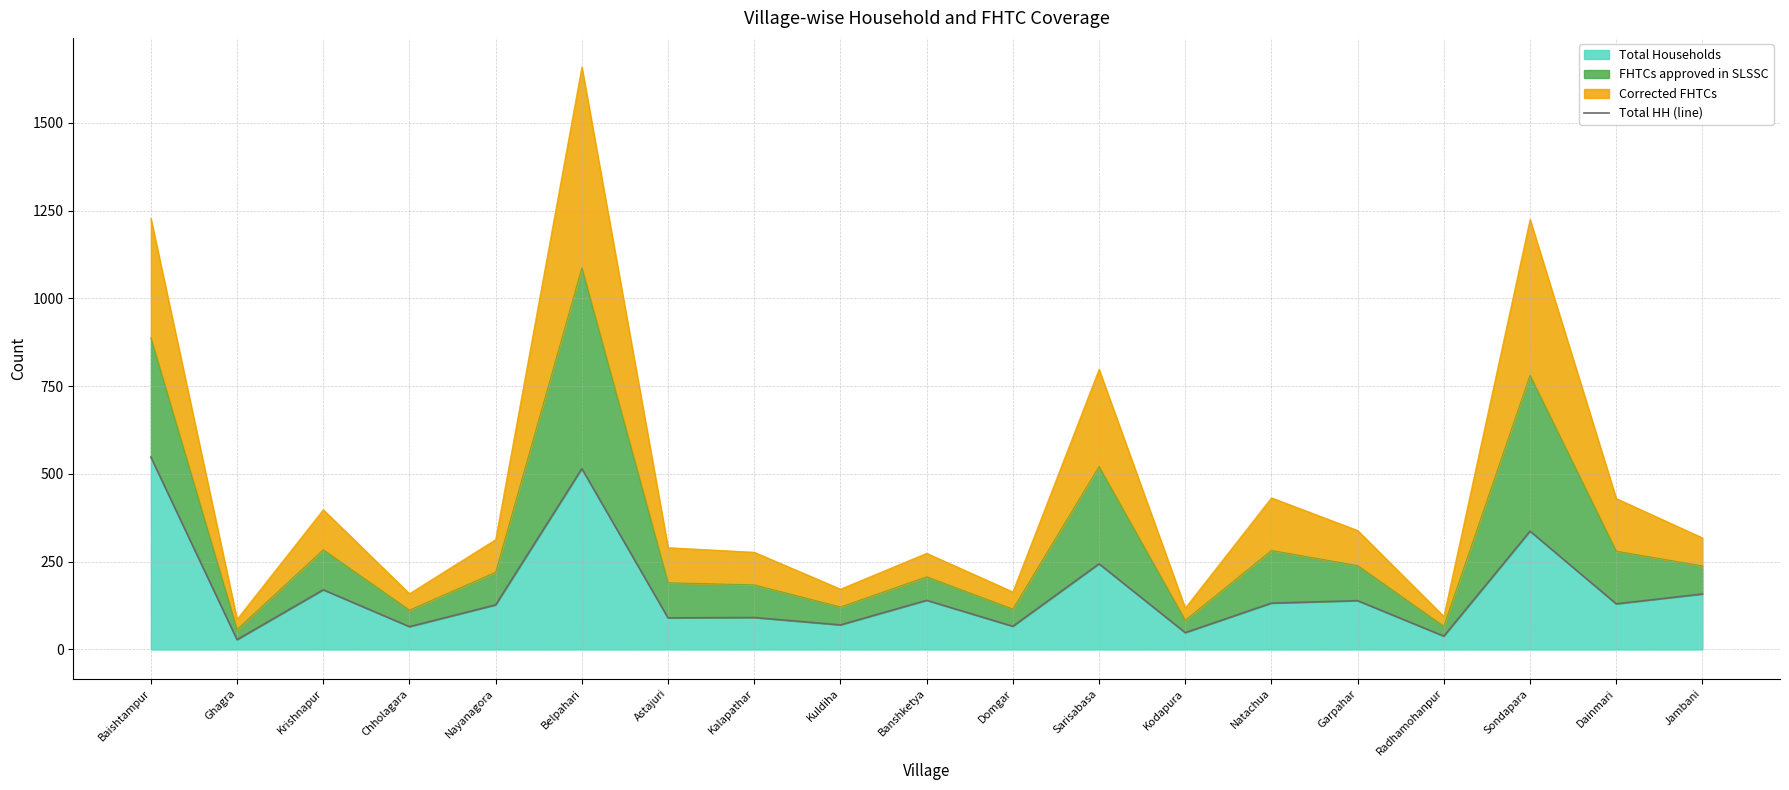

Reading left to right, what are all the values shown in this chart?

Baishtampur=548	Ghagra=28	Krishnapur=170	Chholagara=65	Nayanagora=127	Belpahari=515	Astajuri=90	Kalapathar=91	Kuldiha=70	Banshketya=140	Domgar=66	Sarisabasa=244	Kodapura=48	Natachua=132	Garpahar=139	Radhamohanpur=38	Sondapara=337	Dainmari=130	Jambani=158